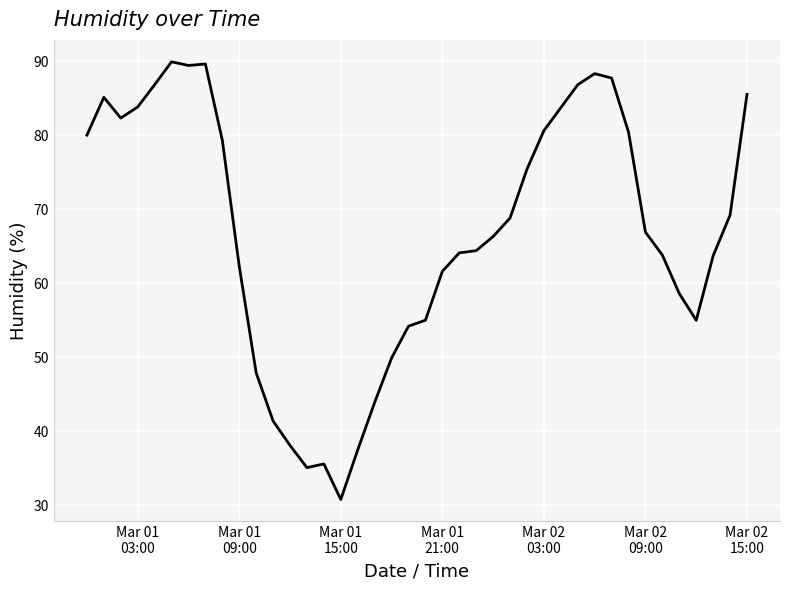

Count the number of values greater than 66.

21